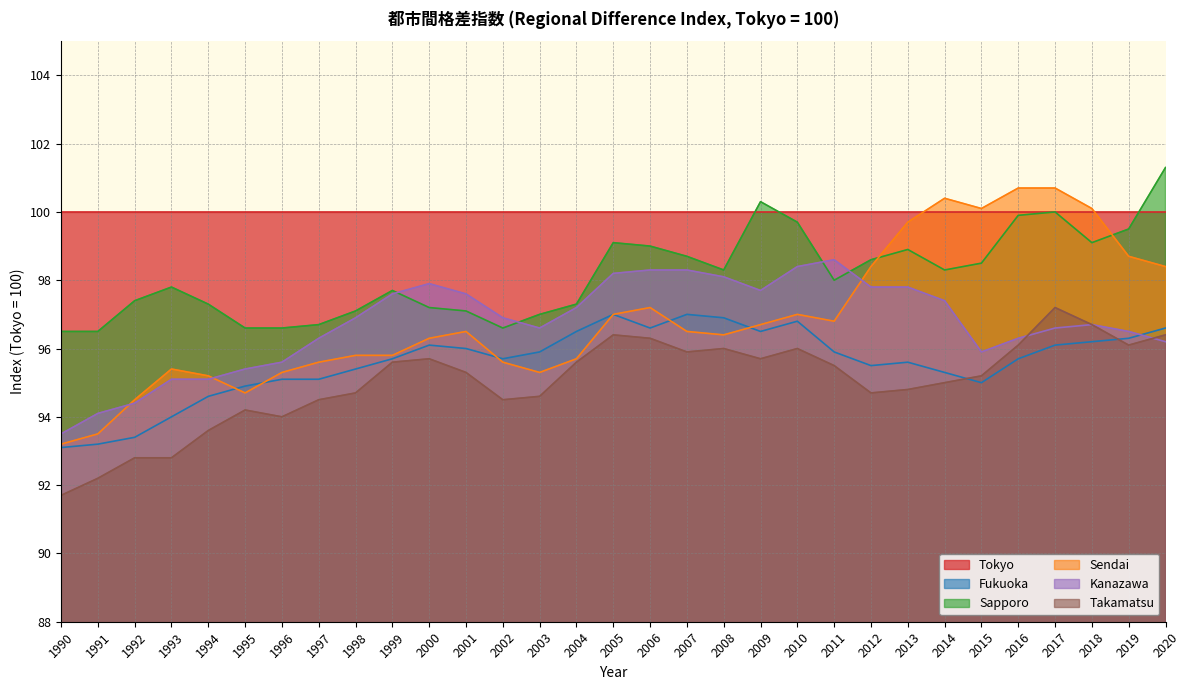

At which category does Kanazawa reach its first local peak?

2000